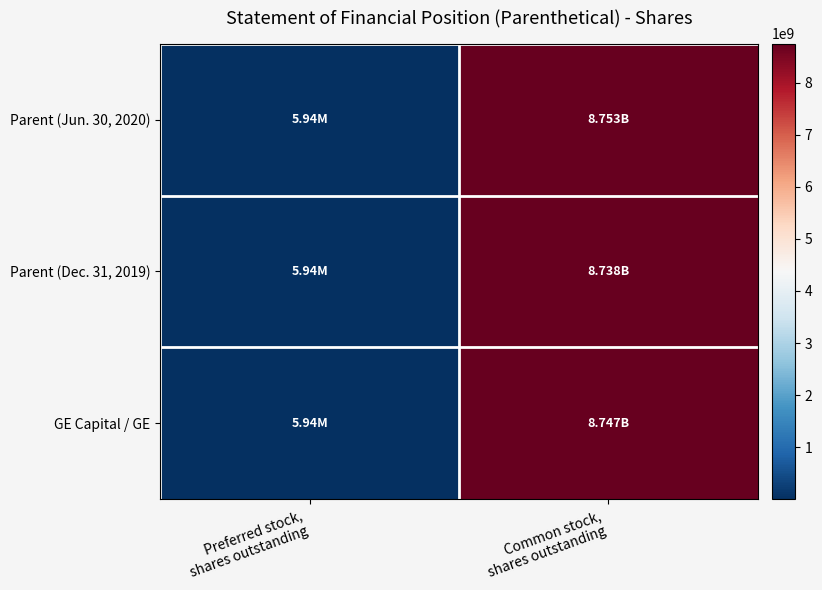

Which category has the lowest value across all series?

Preferred stock,
shares outstanding